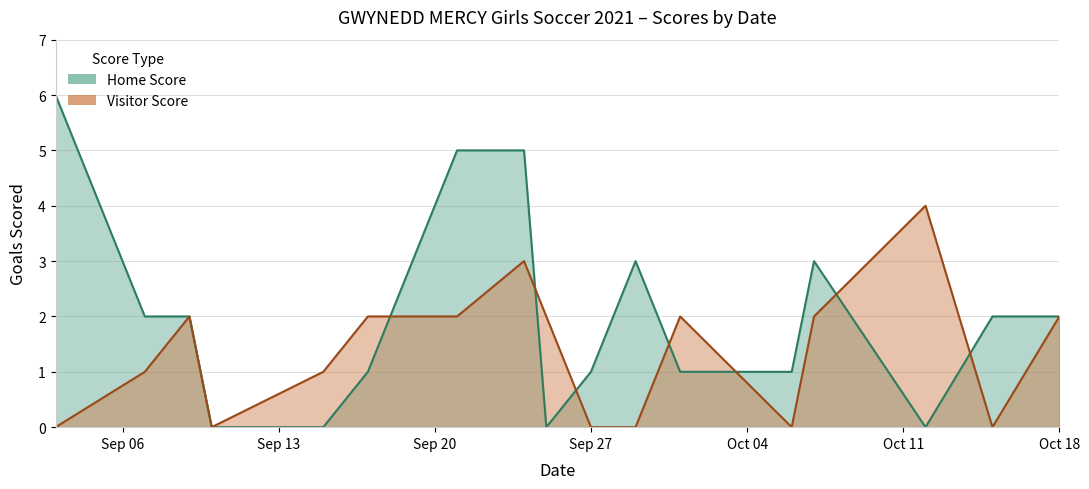

Which series has the widest spread of values?

Home Score